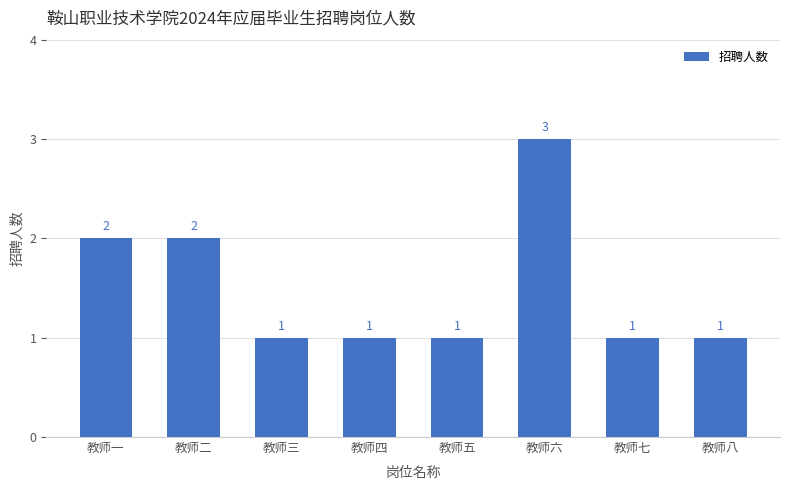

The chart shows a value of 1 at 教师四. True or false?

True